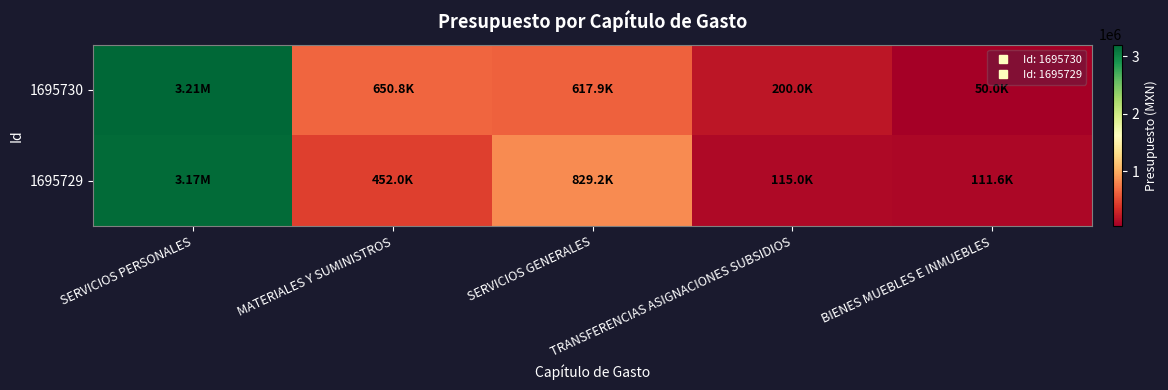

Reading left to right, what are all the values shown in this chart?

1695730: SERVICIOS PERSONALES=3206332.0	MATERIALES Y SUMINISTROS=650757.8	SERVICIOS GENERALES=617911.2	TRANSFERENCIAS ASIGNACIONES SUBSIDIOS=200000.0	BIENES MUEBLES E INMUEBLES=50000.0
1695729: SERVICIOS PERSONALES=3172213.4	MATERIALES Y SUMINISTROS=452000.0	SERVICIOS GENERALES=829200.0	TRANSFERENCIAS ASIGNACIONES SUBSIDIOS=115000.0	BIENES MUEBLES E INMUEBLES=111586.6